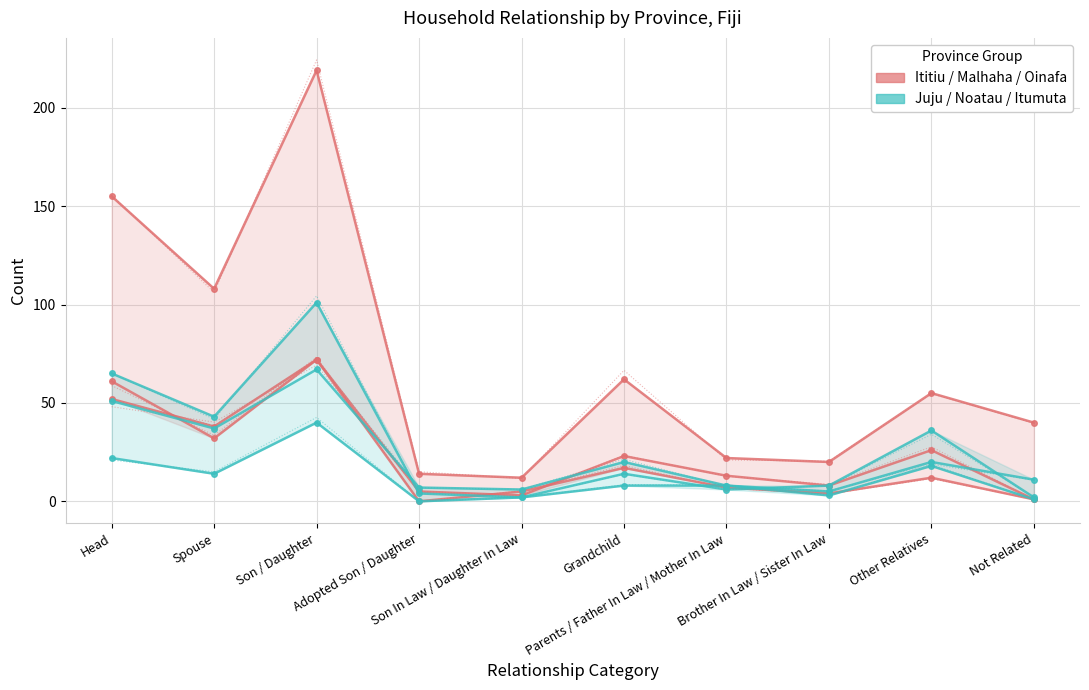

True or false: Ititiu has more than 0 points higher than both neighbors.

True